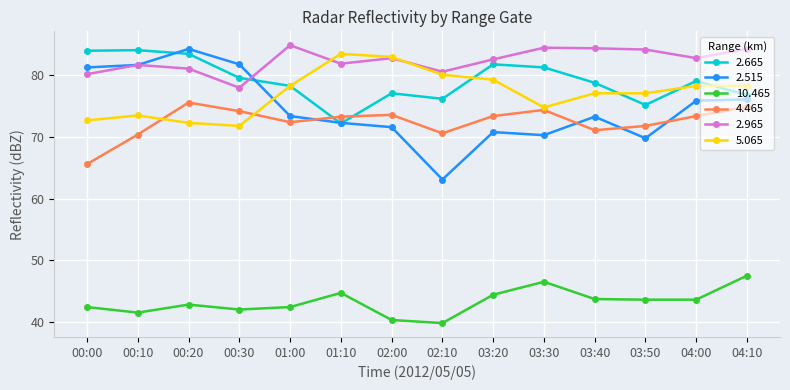

What is the smallest value displayed?

39.8